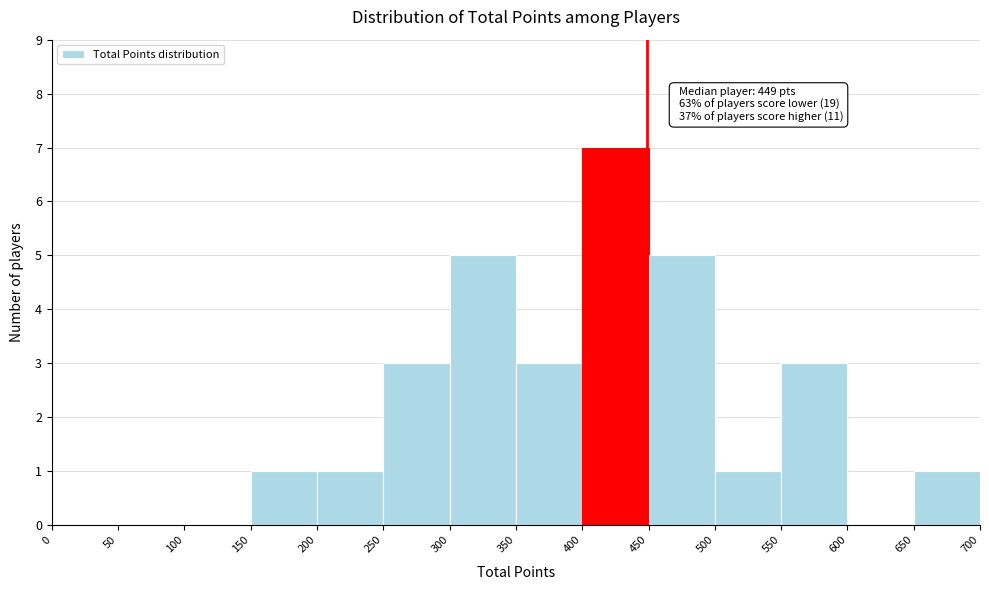

Over which range of the x-axis is the bar tallest?

400 to 450